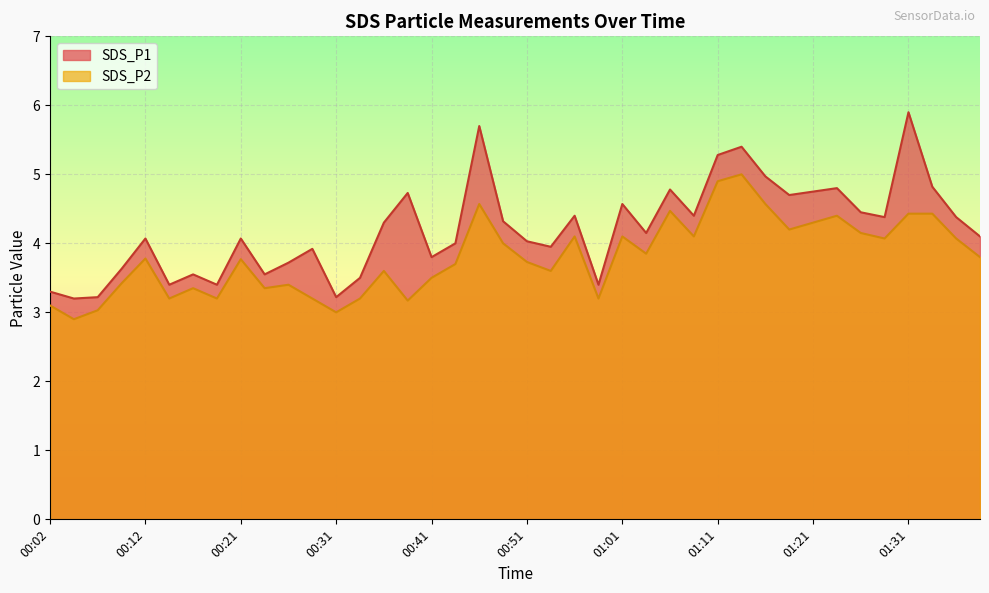

What is the greatest value displayed?

5.9